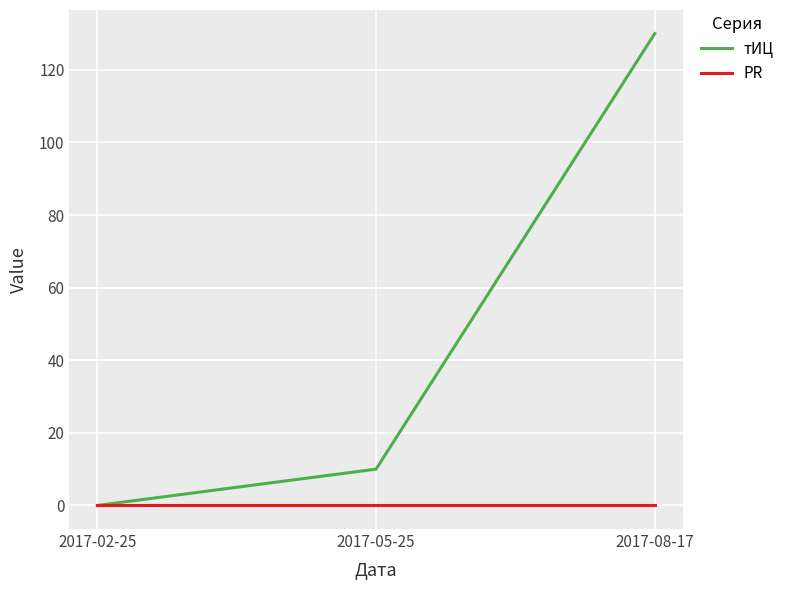

What position from the right is 2017-02-25?

3